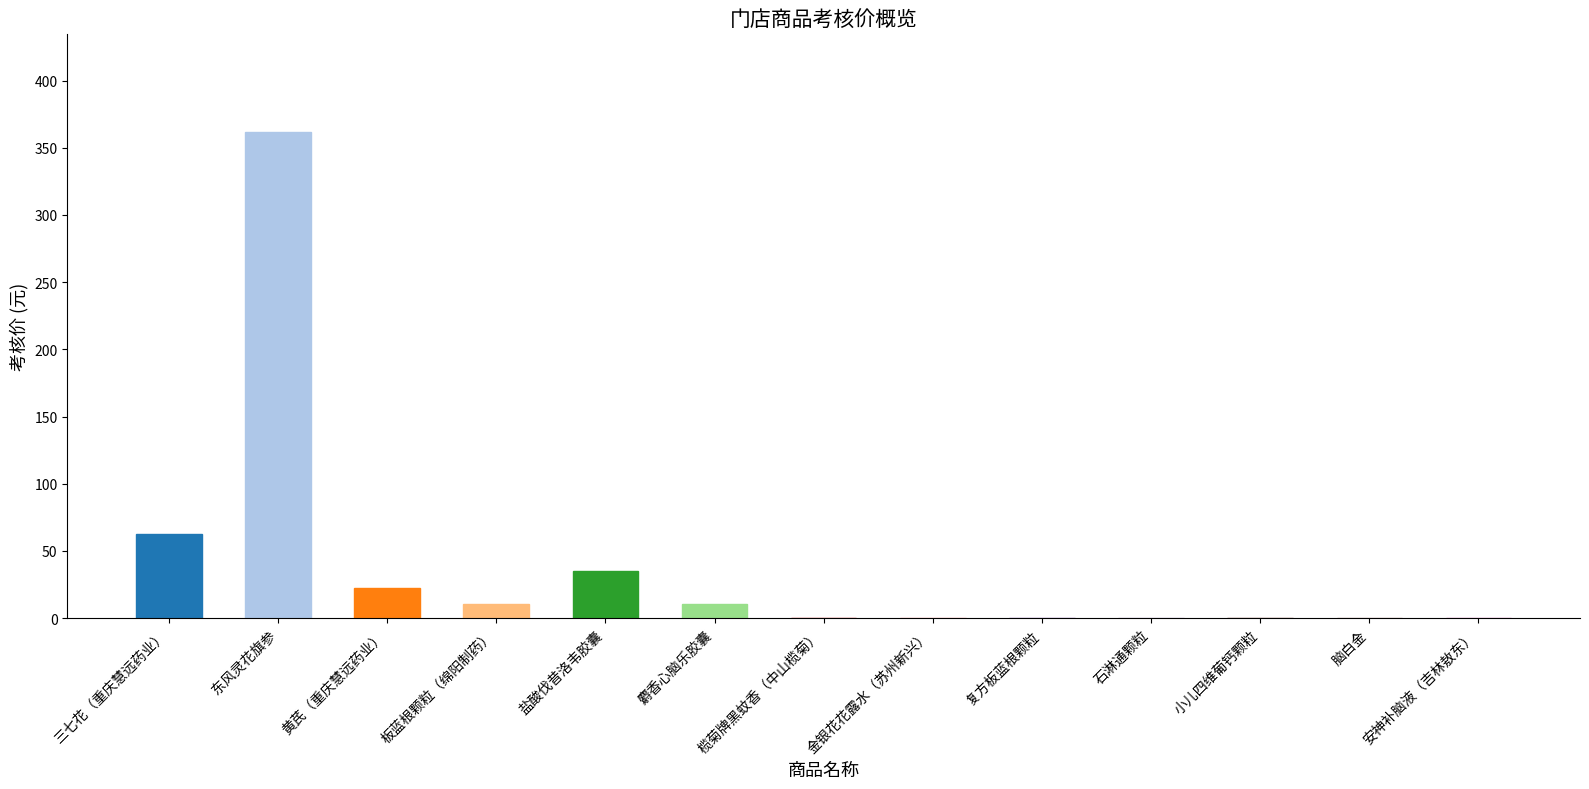

True or false: the data shows 0.0 at 小儿四维葡钙颗粒.

True